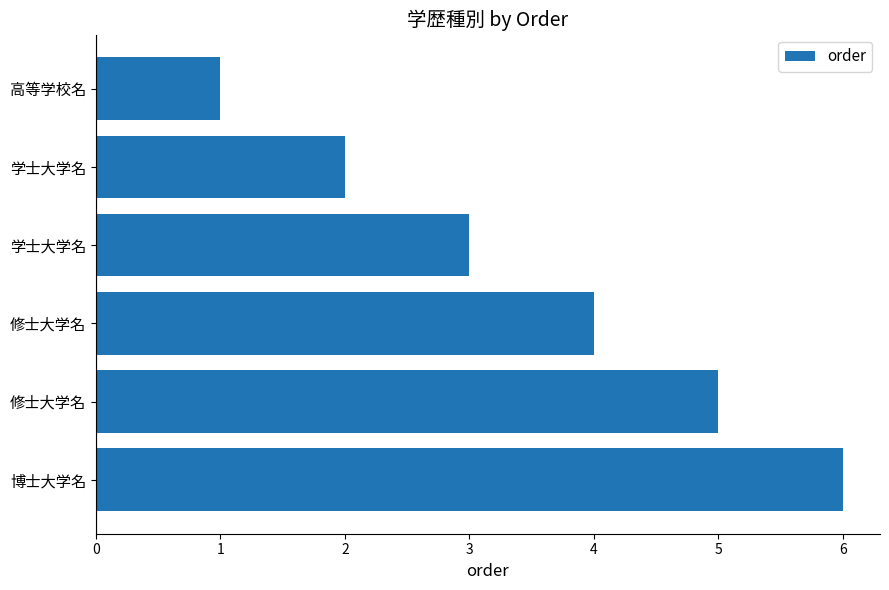

How many categories are shown in the chart?

6